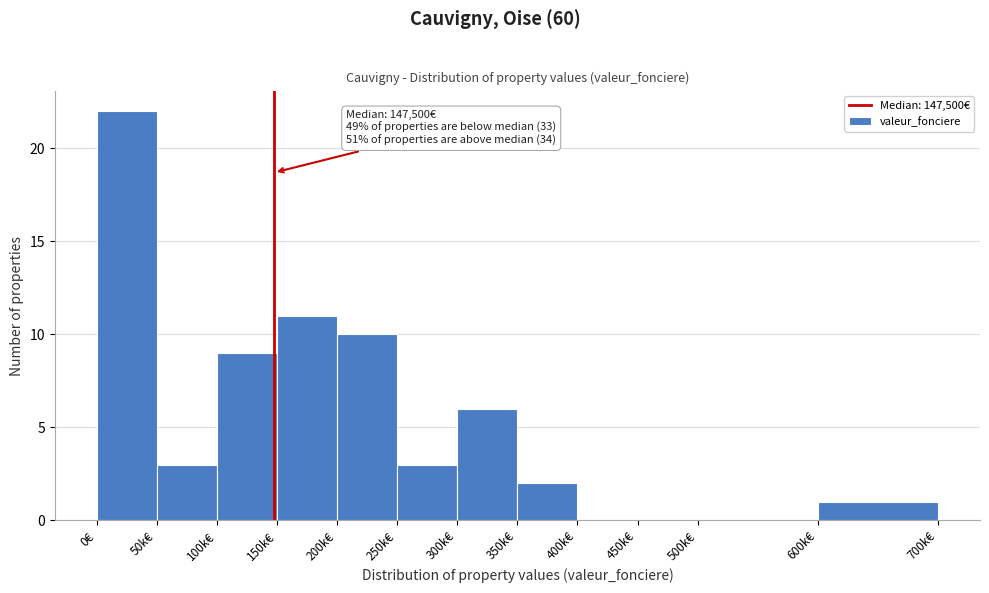

Reading left to right, extract all data points from this chart.

0€=22	50k€=3	100k€=9	150k€=11	200k€=10	250k€=3	300k€=6	350k€=2	400k€=0	450k€=0	500k€=0	600k€=1